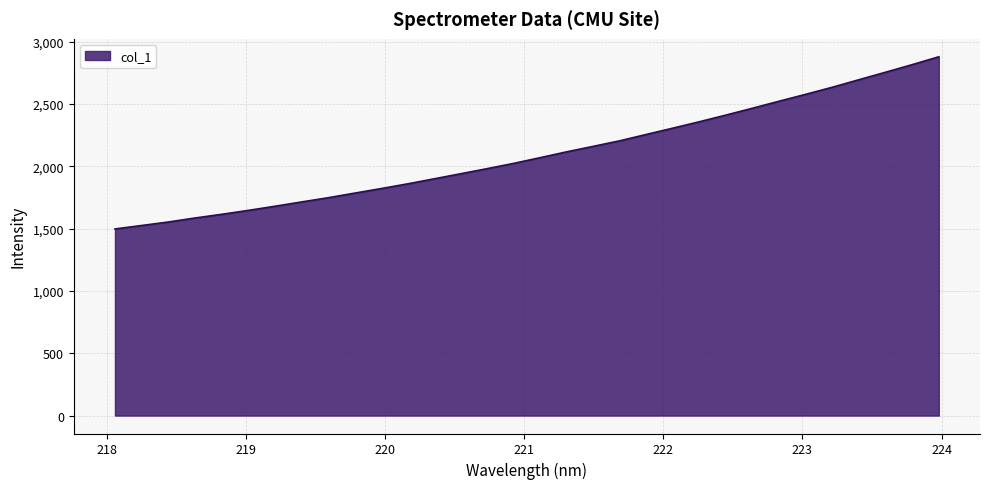

What is the maximum value shown in the chart?

2877.8